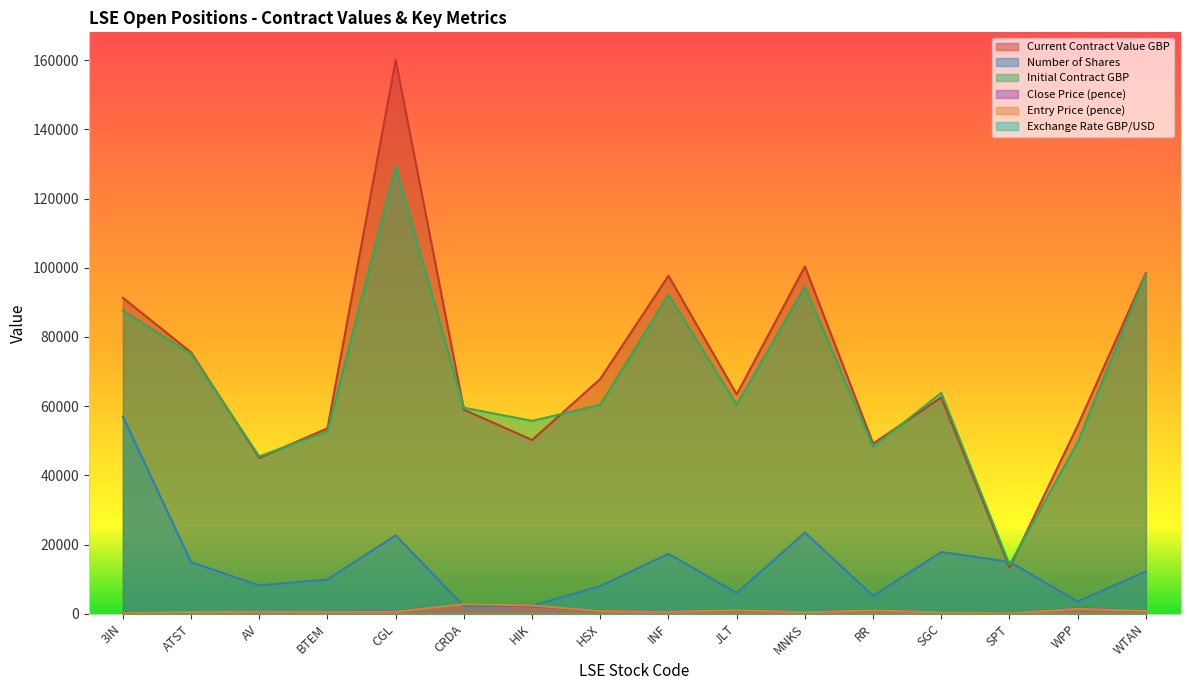

Is the value of Initial Contract GBP at HSX greater than the value of Entry Price (pence) at BTEM?

Yes